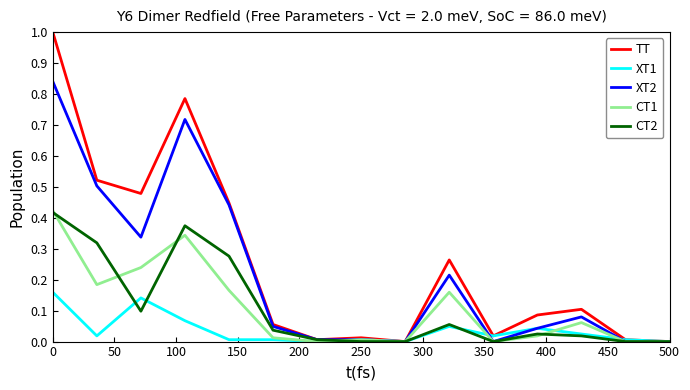

What is the greatest value displayed?

1.0